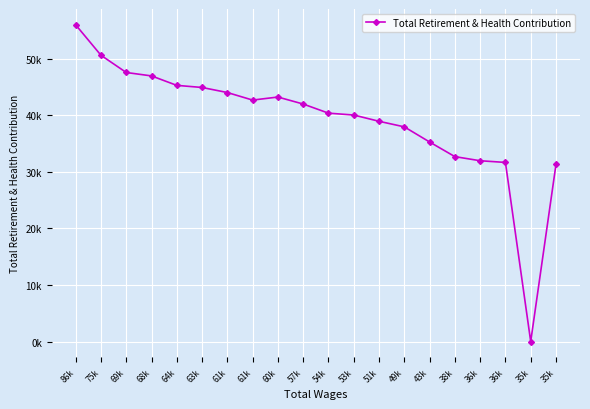

What is the sum of the values at 69k and 49k?

85464